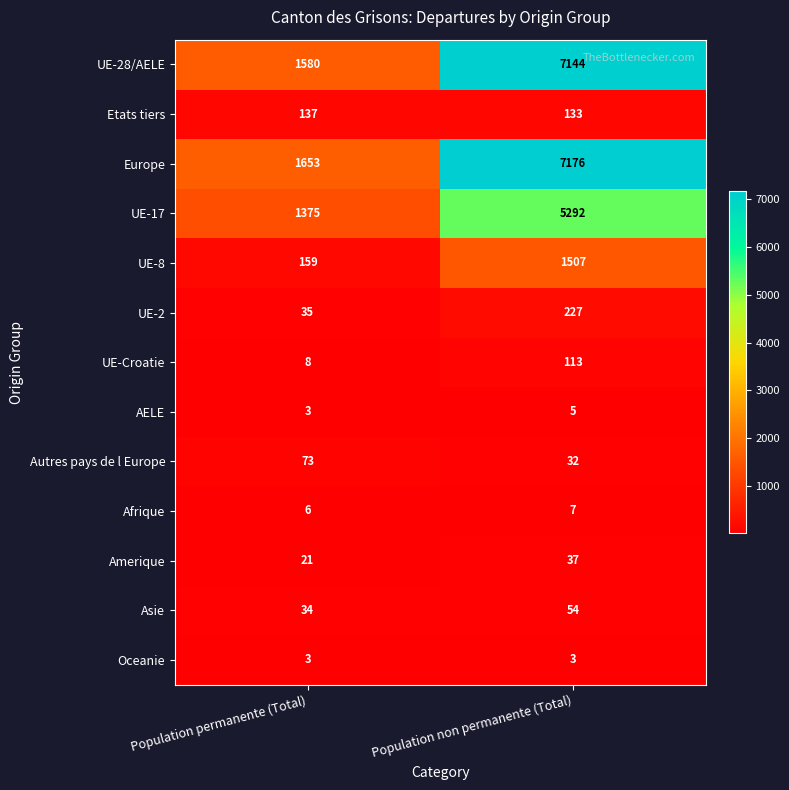

What is the difference between the maximum and minimum values in the Autres pays de l Europe series?

41